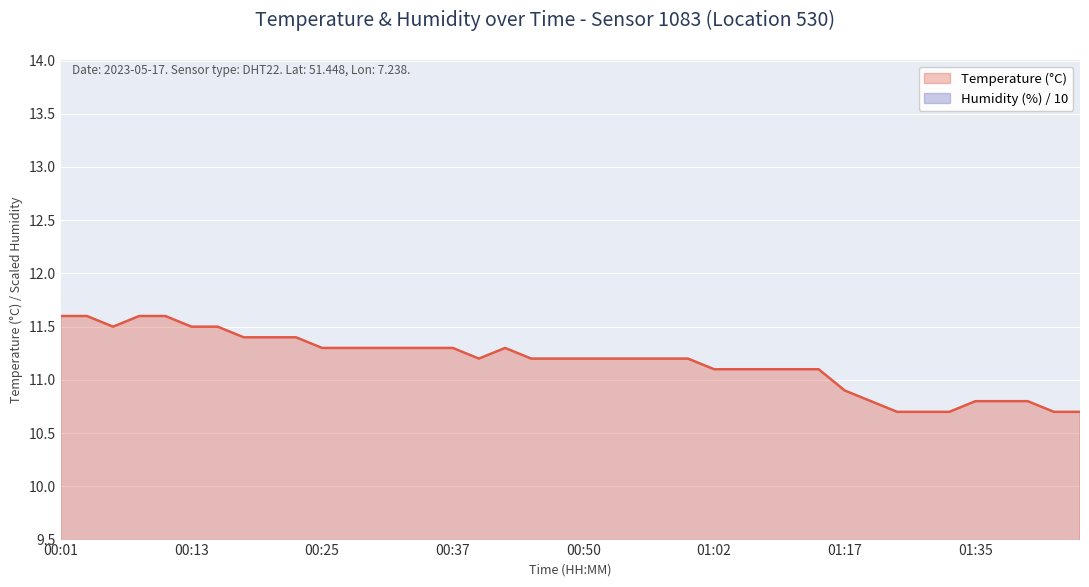

At which label is the value closest to 11?

01:02